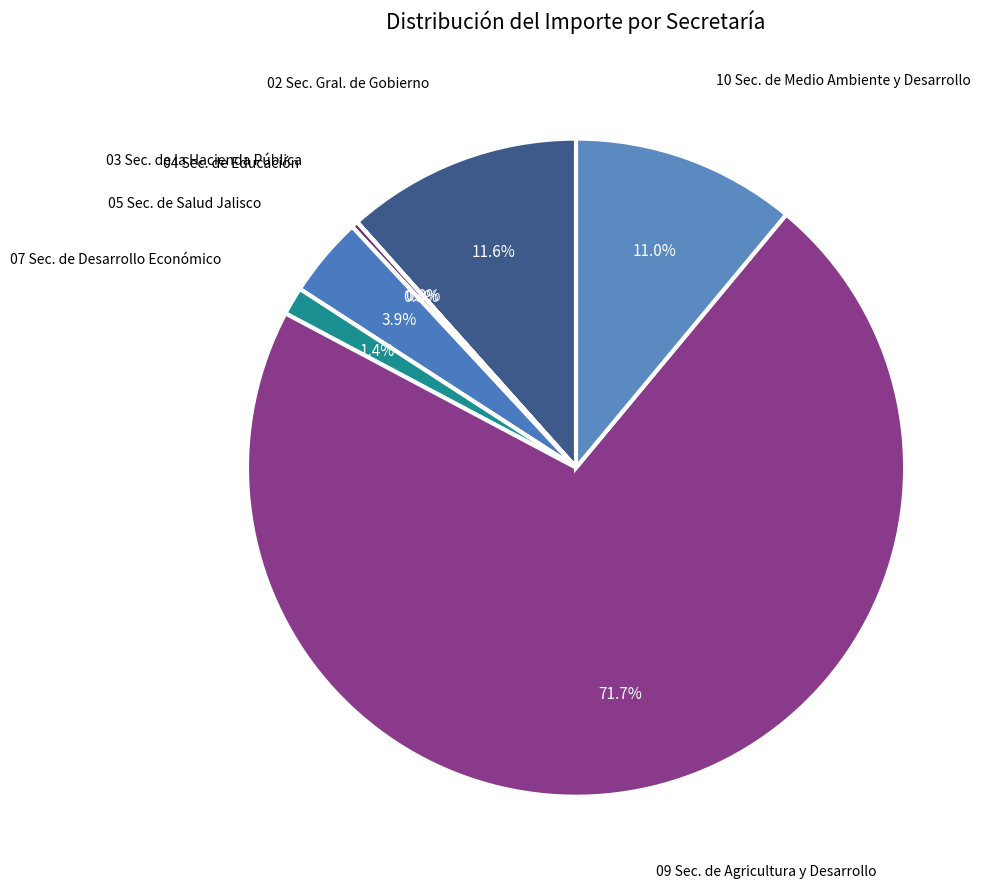

Which has a higher value, 02 Sec. Gral. de Gobierno or 05 Sec. de Salud Jalisco?

02 Sec. Gral. de Gobierno